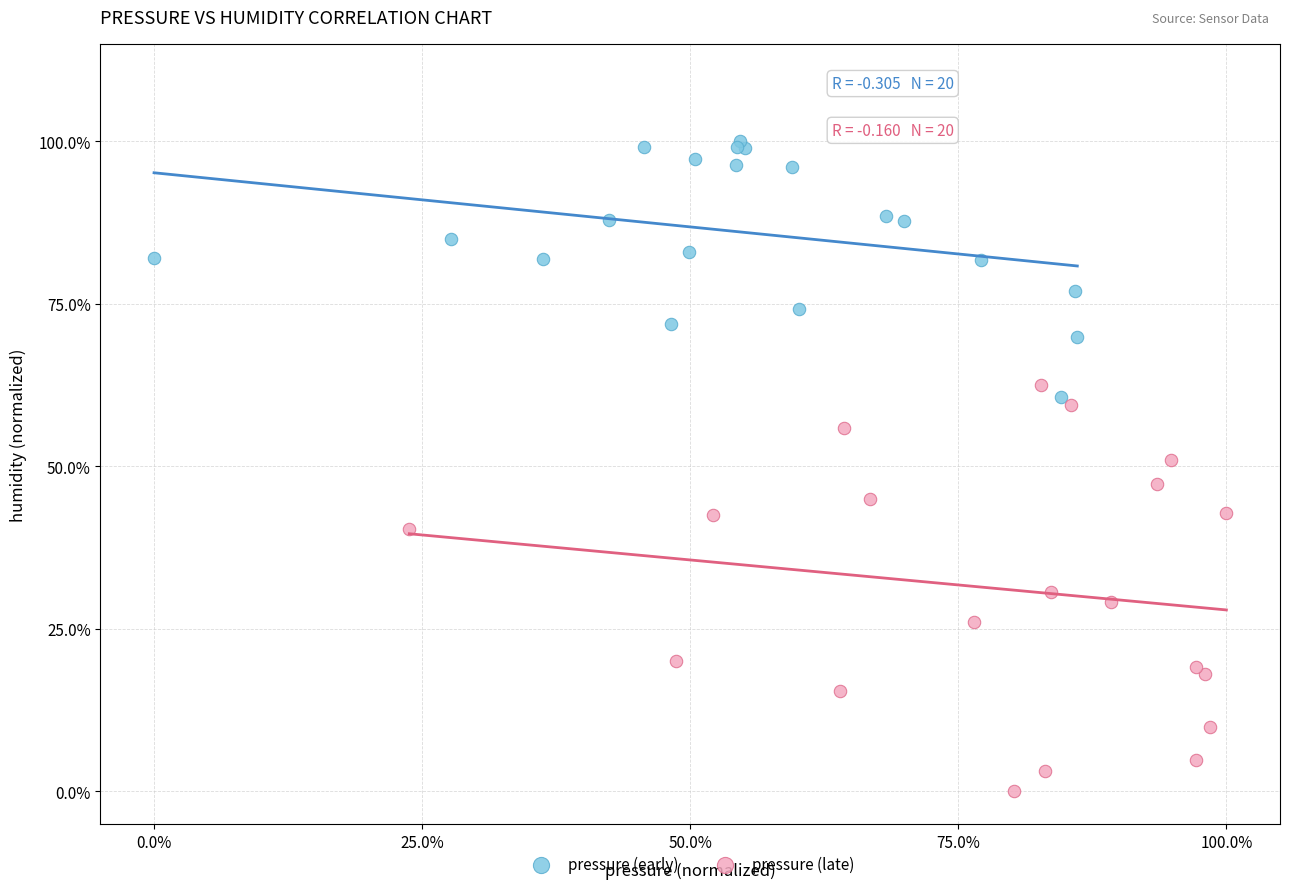

Which series reaches the maximum Y coordinate?

pressure (early)